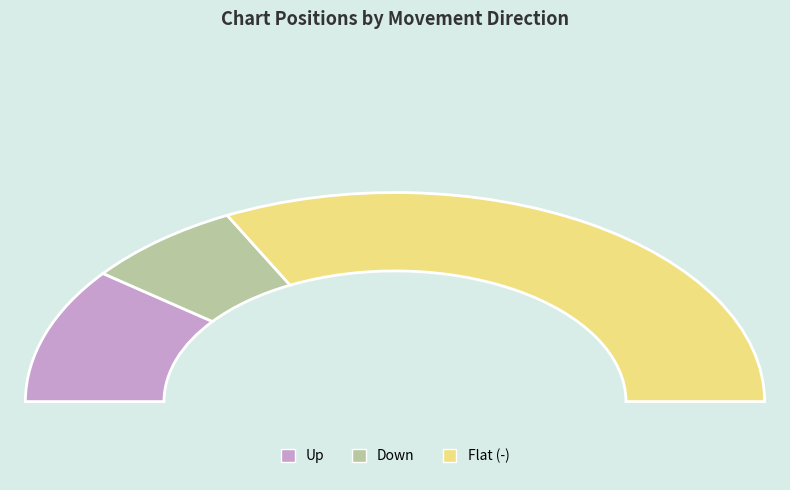

To the nearest percent, what is the combined percentage of up and -?

86%